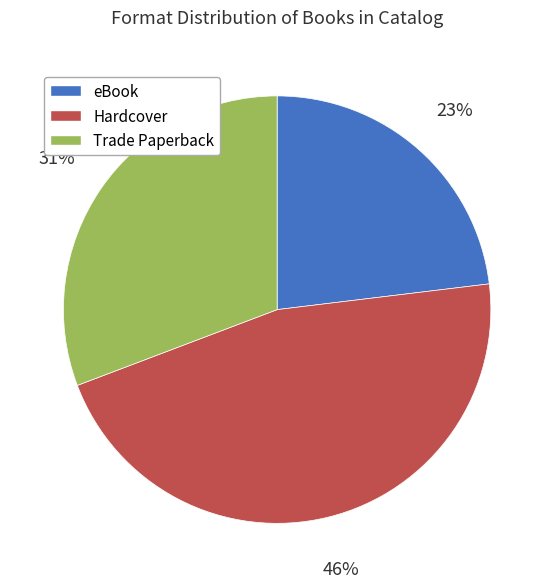

The eBook slice represents 23% of the pie. True or false?

True